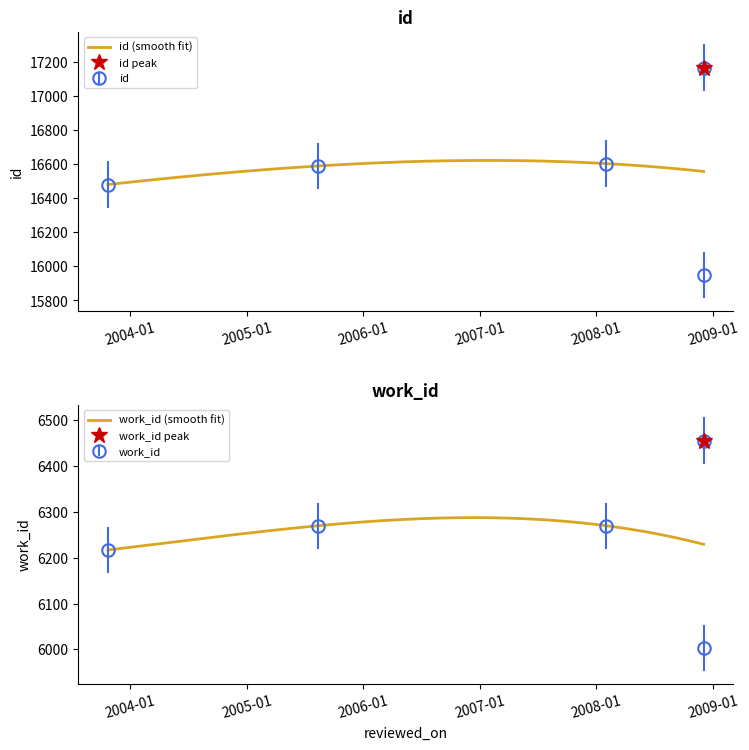

True or false: id and work_id cross at least once.

False